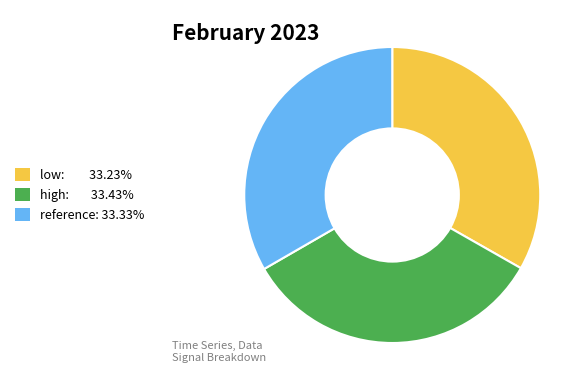

Is there any slice that represents more than half of the pie?

No